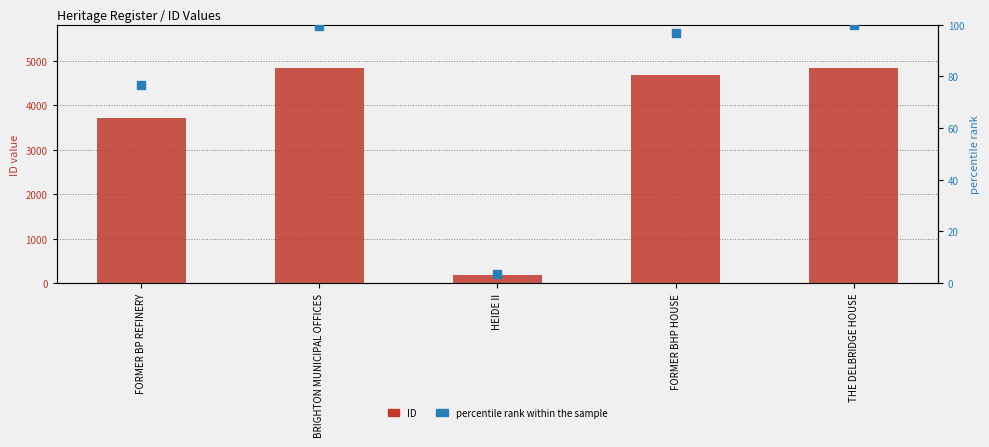

What are all the series names shown in the legend?

ID, percentile rank within the sample